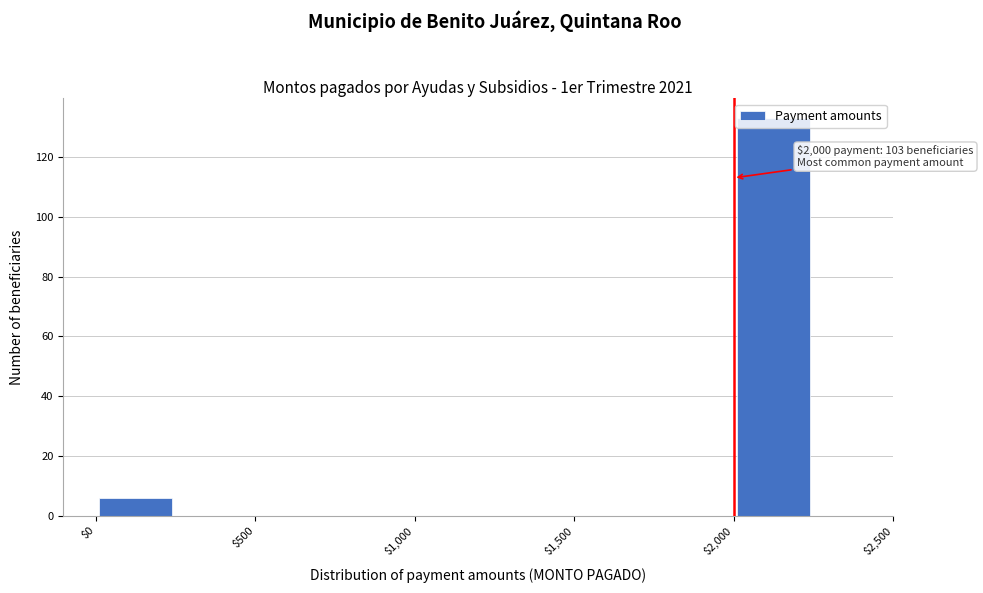

Over which range of the x-axis is the bar tallest?

2000 to 2250